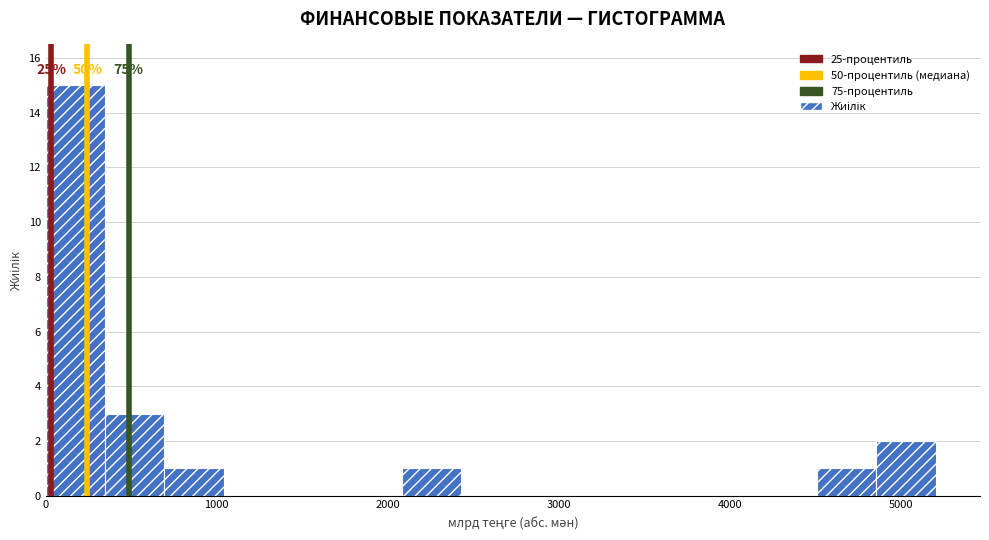

Around what value on the x-axis is the tallest bar? Give the approximate position of its centre, as read against the axis.

200